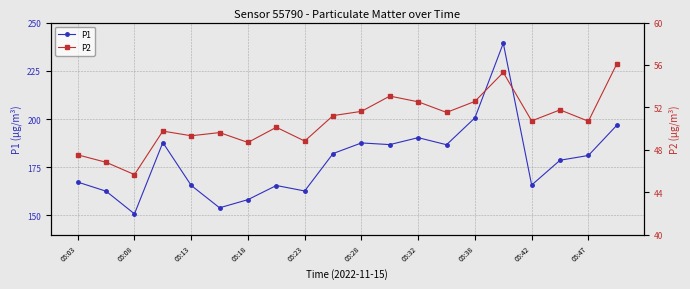

Where is the first local minimum for P1?

05:08